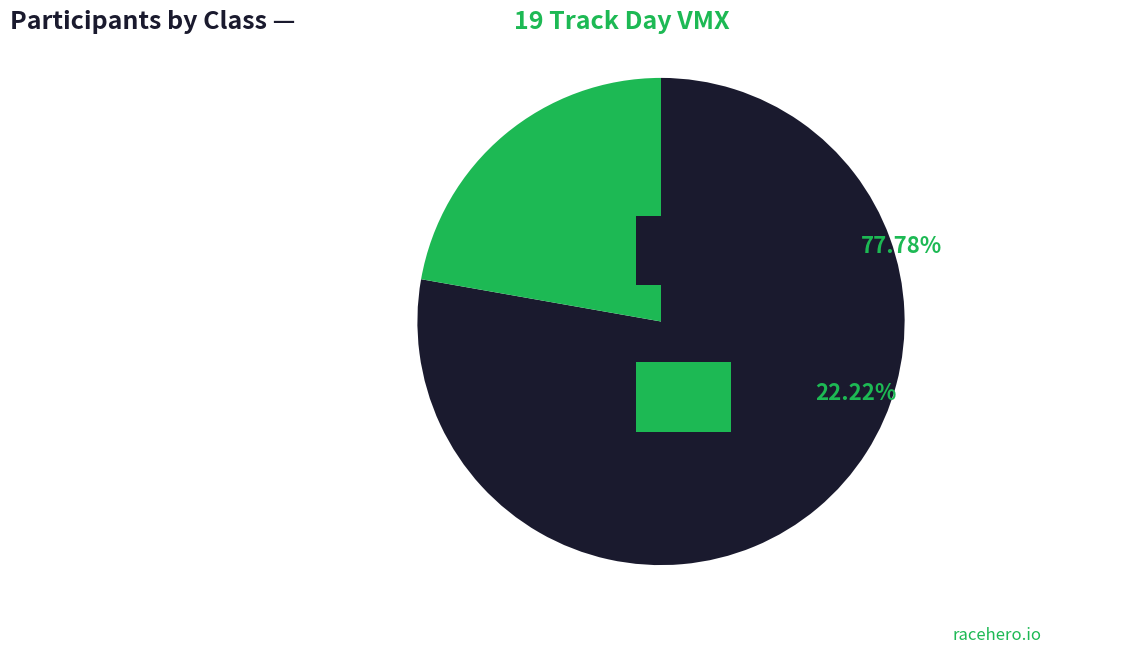

How many slices are in this pie chart?

2